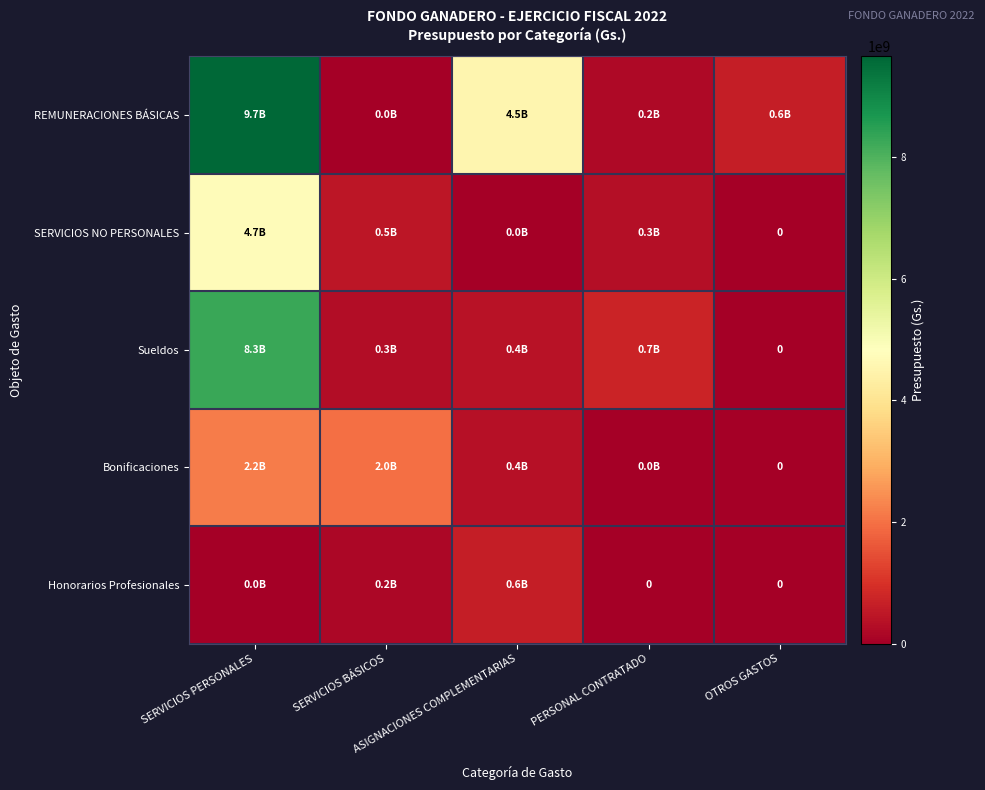

What value does the REMUNERACIONES BÁSICAS series have at SERVICIOS PERSONALES, to the nearest 10?

9654558110